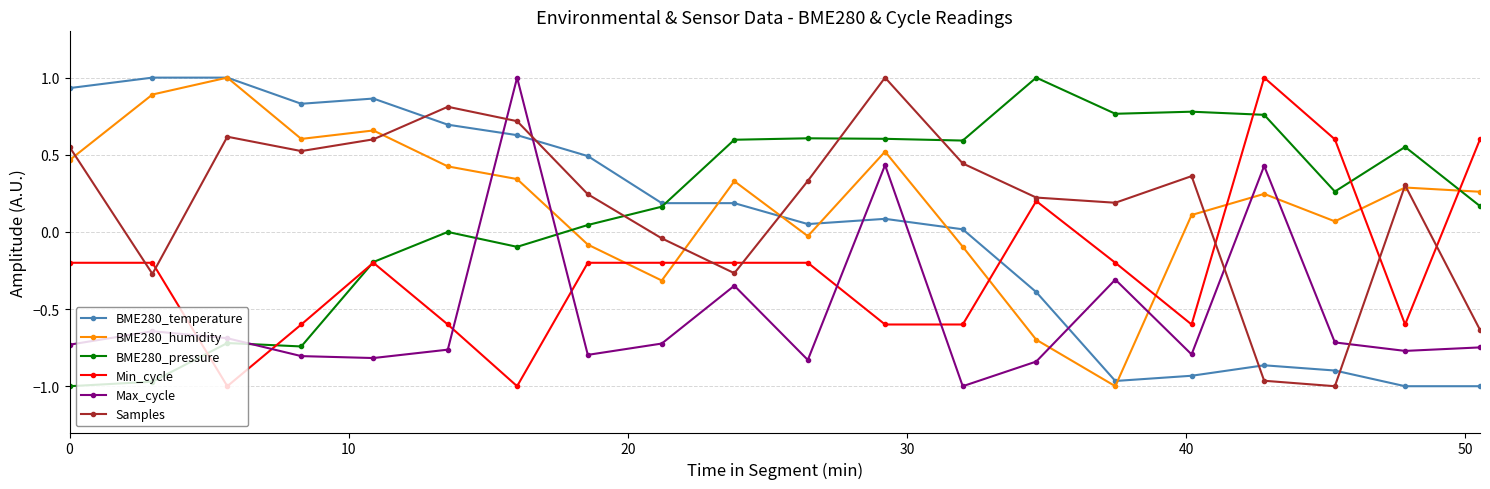

At how many categories does at least one series exceed 0?

20